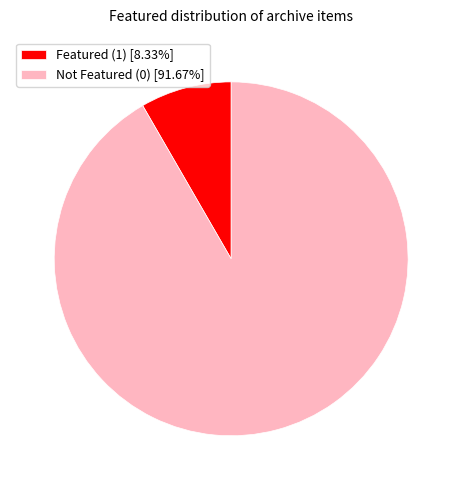

Is the sum of Not Featured (0) [91.67%] and Featured (1) [8.33%] greater than half?

Yes